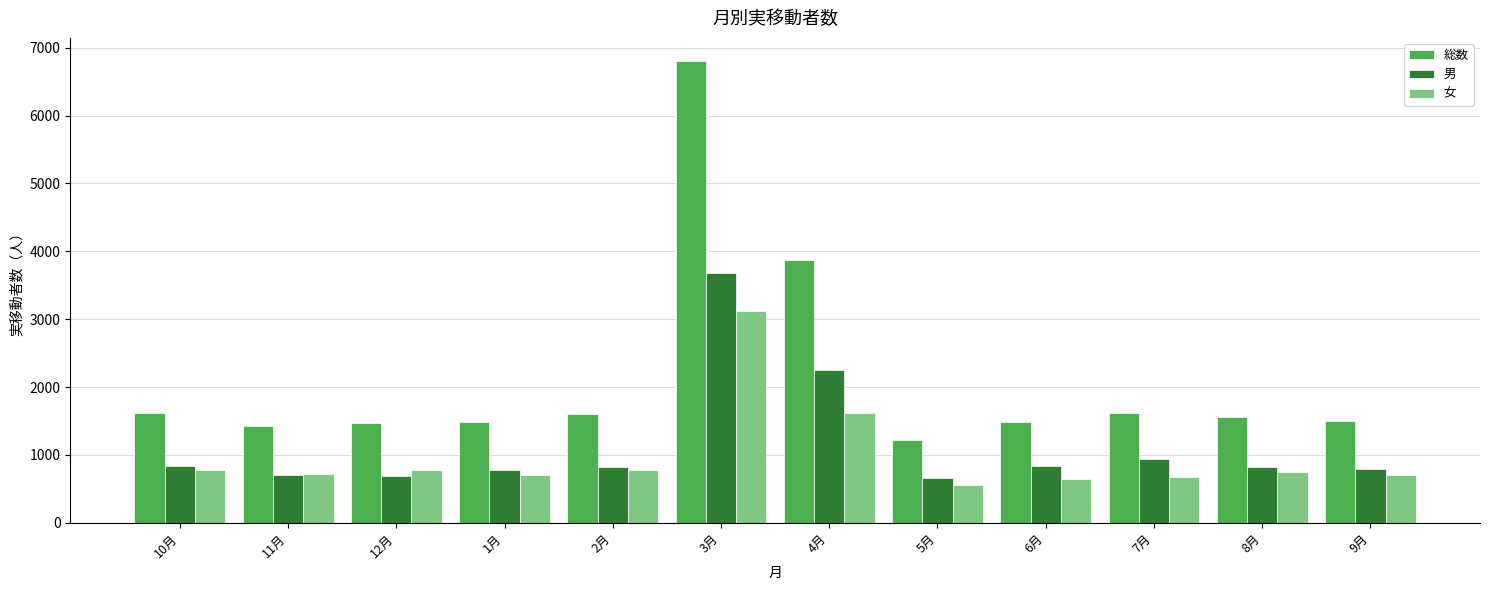

How many values in the 総数 series are below 1562?

6